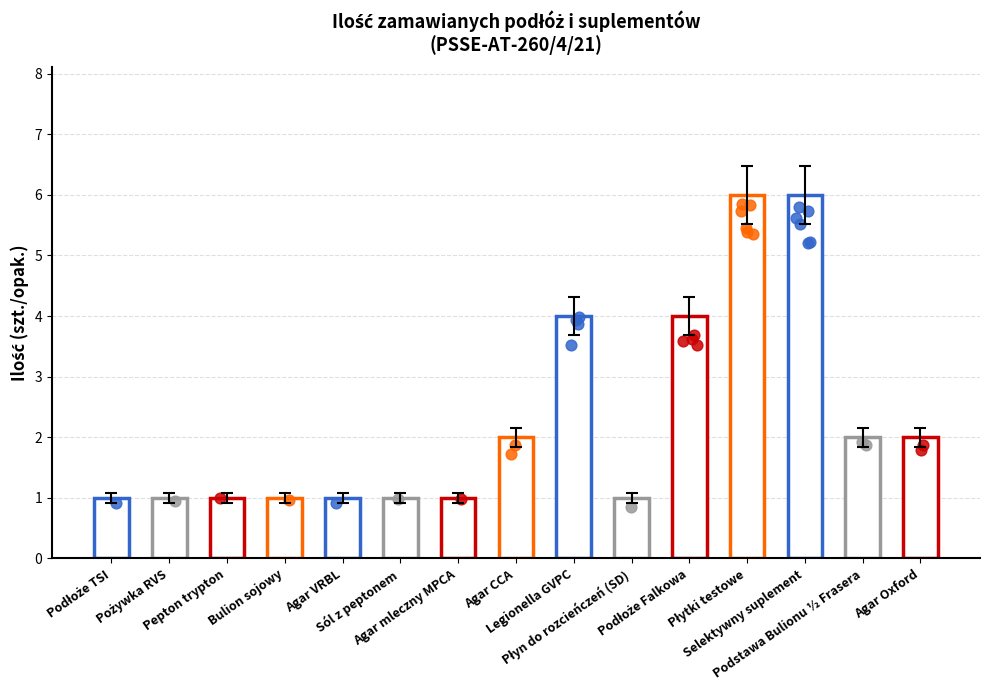

What is the ratio of the value at Płyn do rozcieńczeń (SD) to the value at Płytki testowe?

0.2